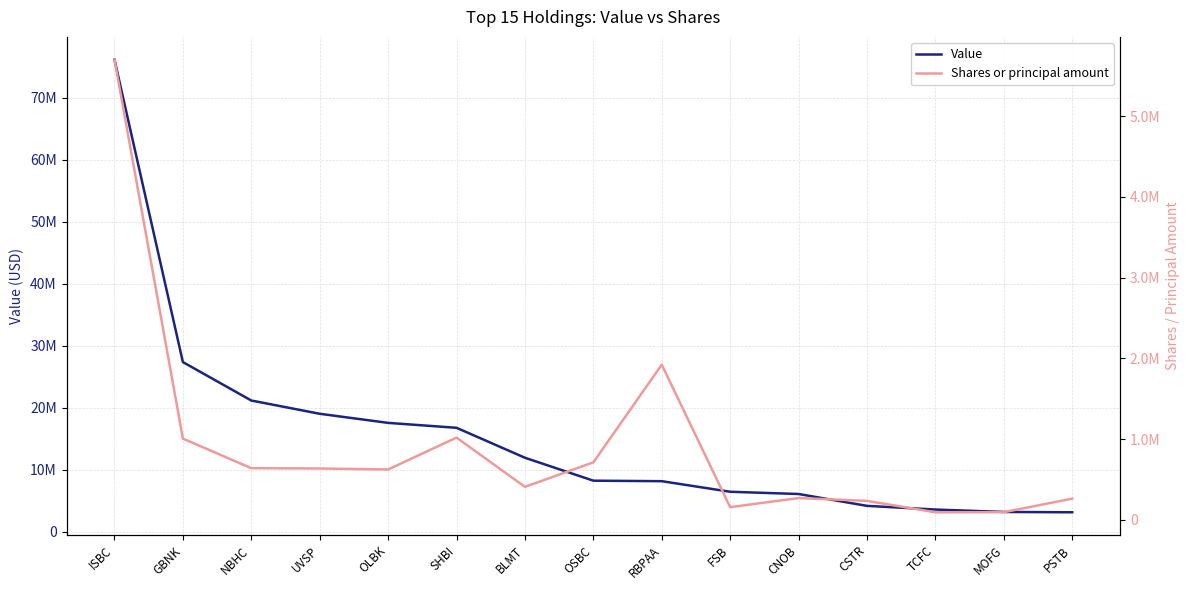

What is the minimum value for Shares or principal amount?

92200